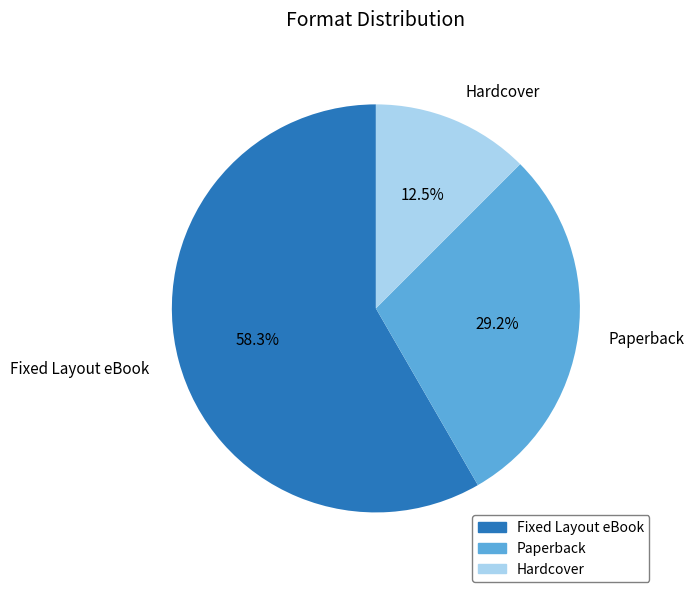

Combined, do Paperback and Fixed Layout eBook account for over 50%?

Yes